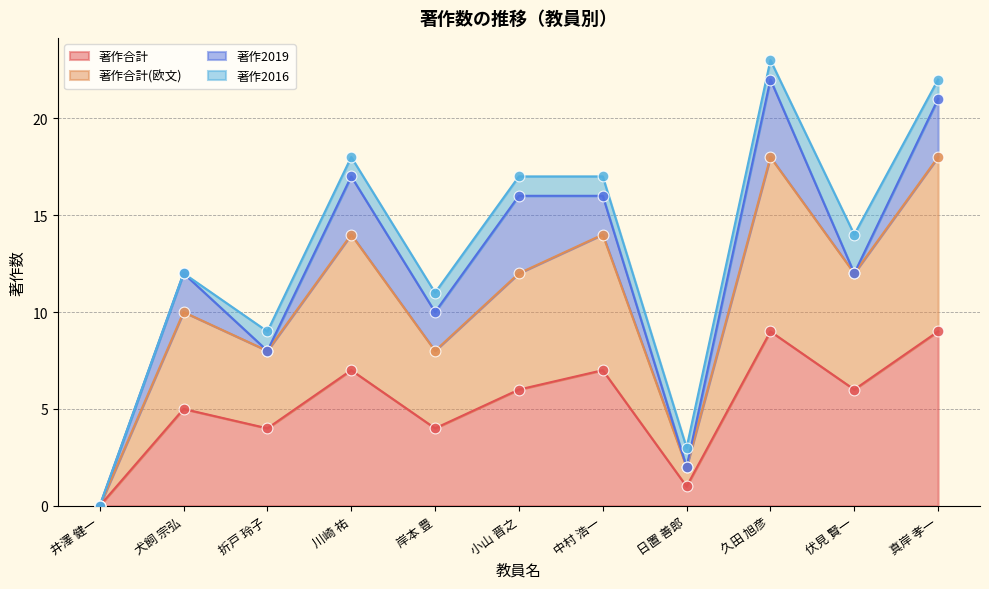

True or false: 著作合計 has a value of 3 at 小山 晋之.

False